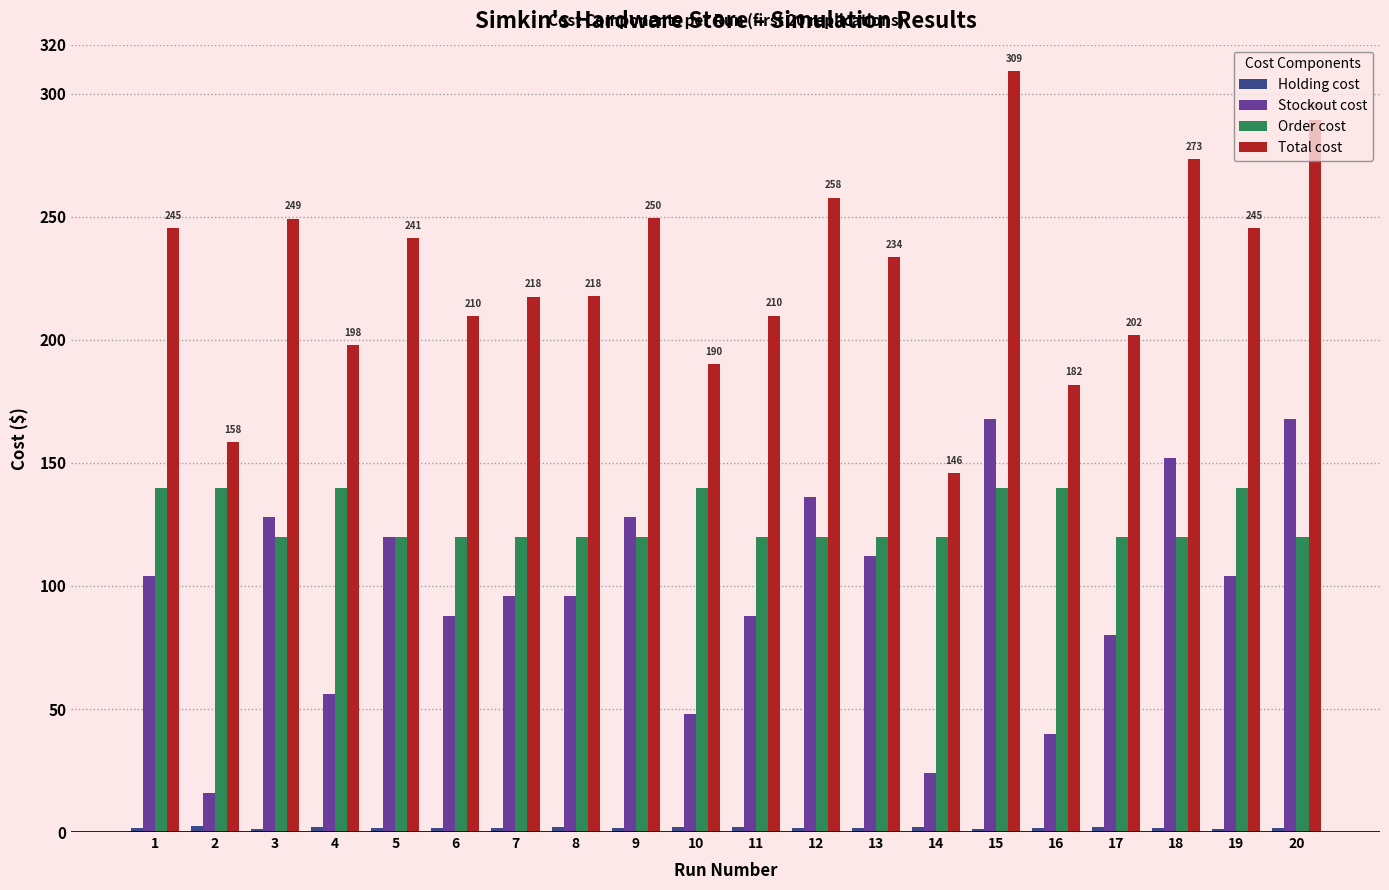

How many values in the Total cost series exceed 233?

10